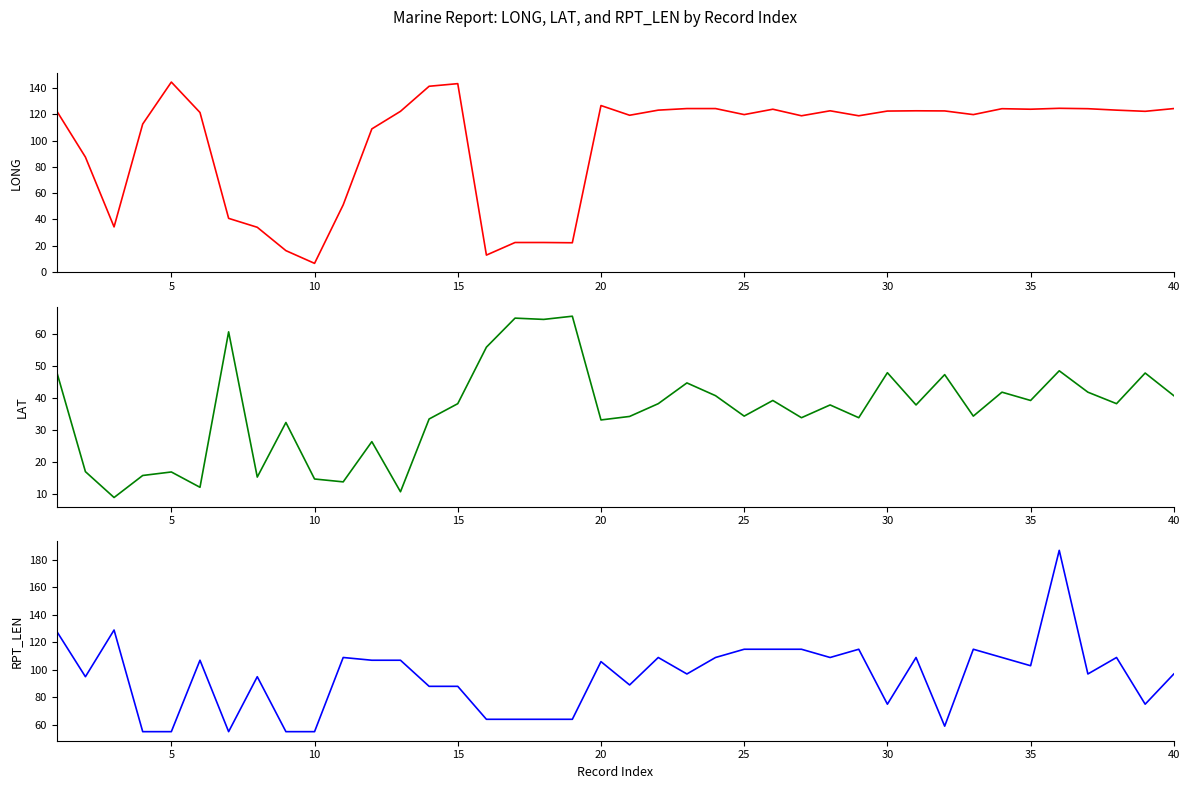

What is the minimum value for LAT?

8.8